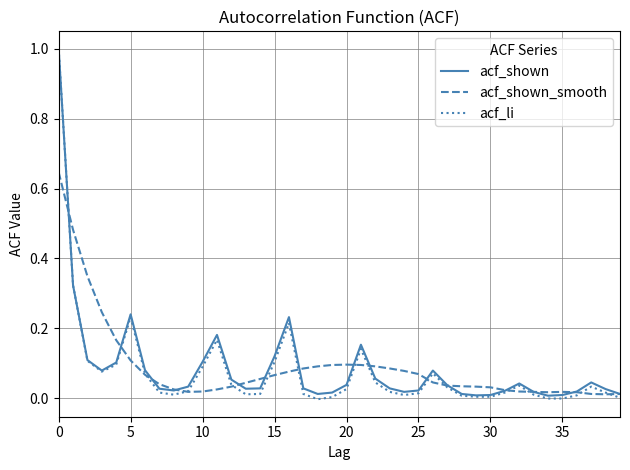

Which series has the largest range (max minus min)?

acf_li